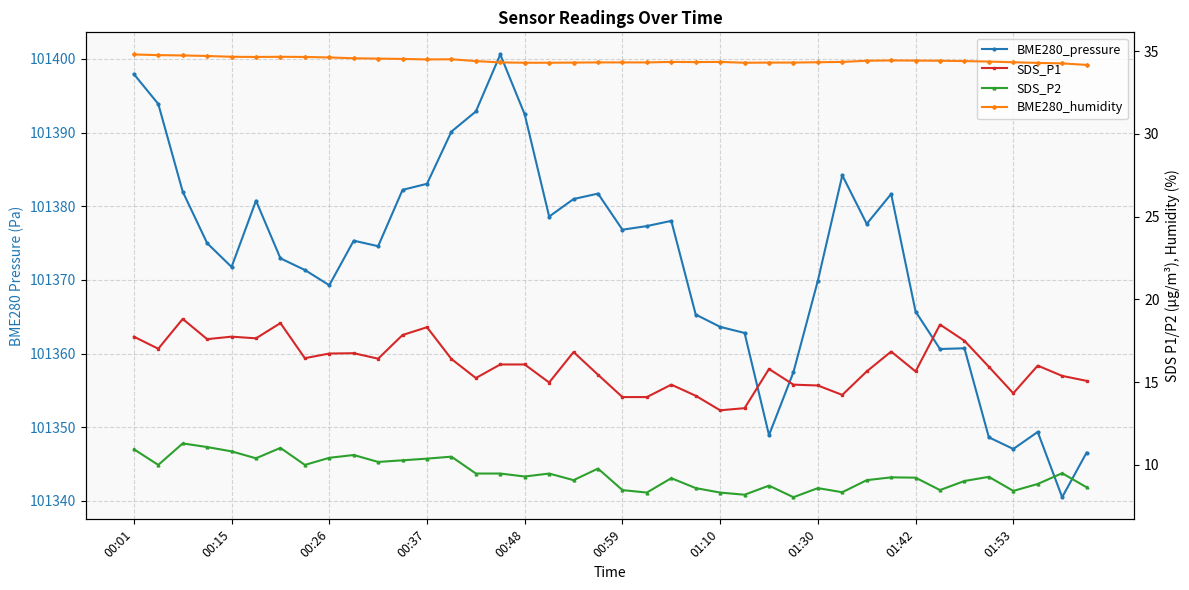

The SDS_P1 series shows 14.8 at 01:30. True or false?

True